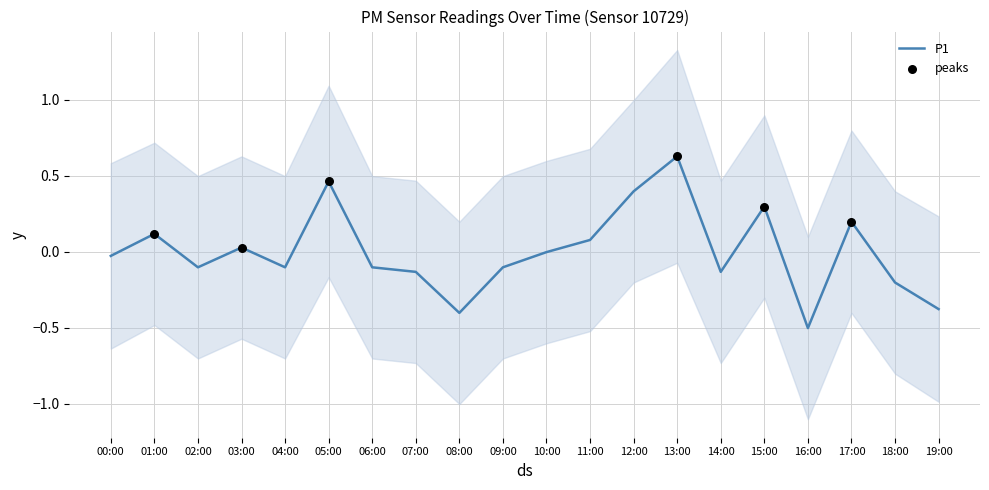

What is the change in value from 14:00 to 15:00?

+0.4